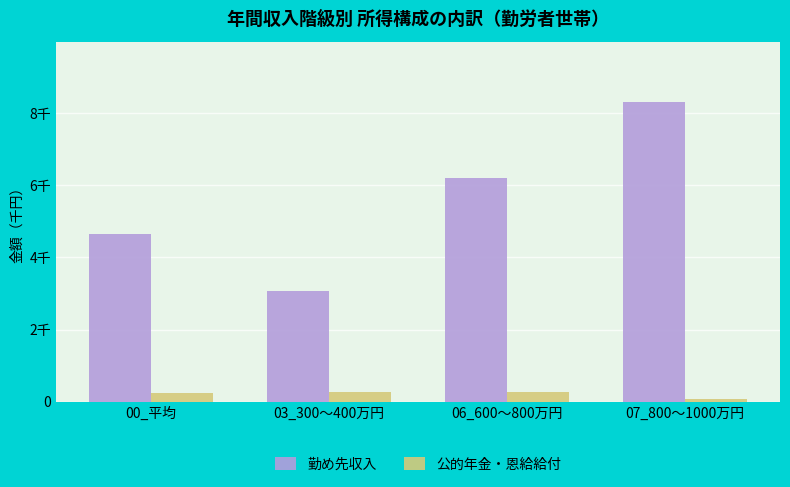

Where does the 公的年金・恩給給付 series first go above 263?

03_300～400万円